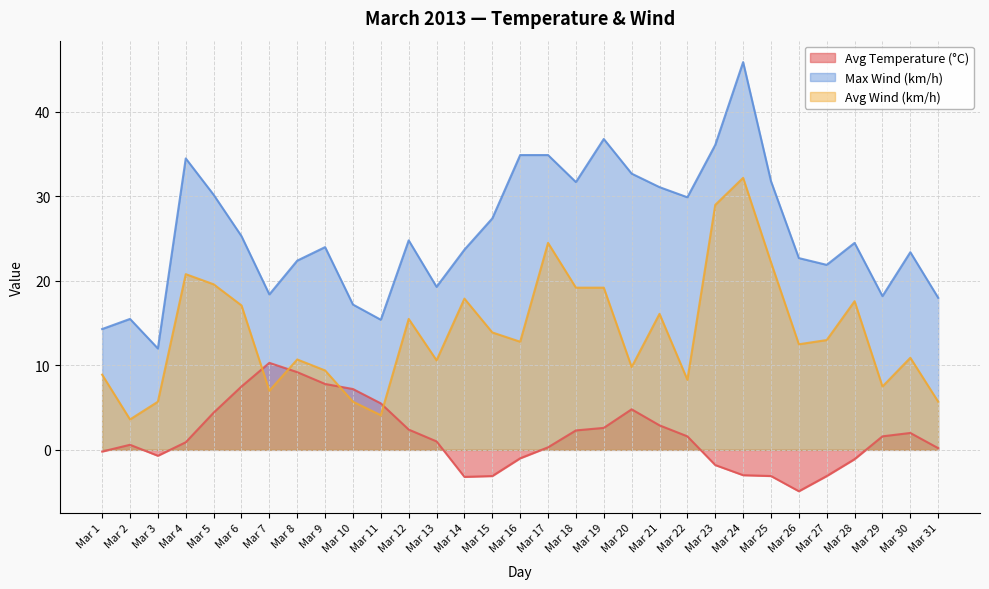

At which category is the sum across all series the highest?

Mar 24